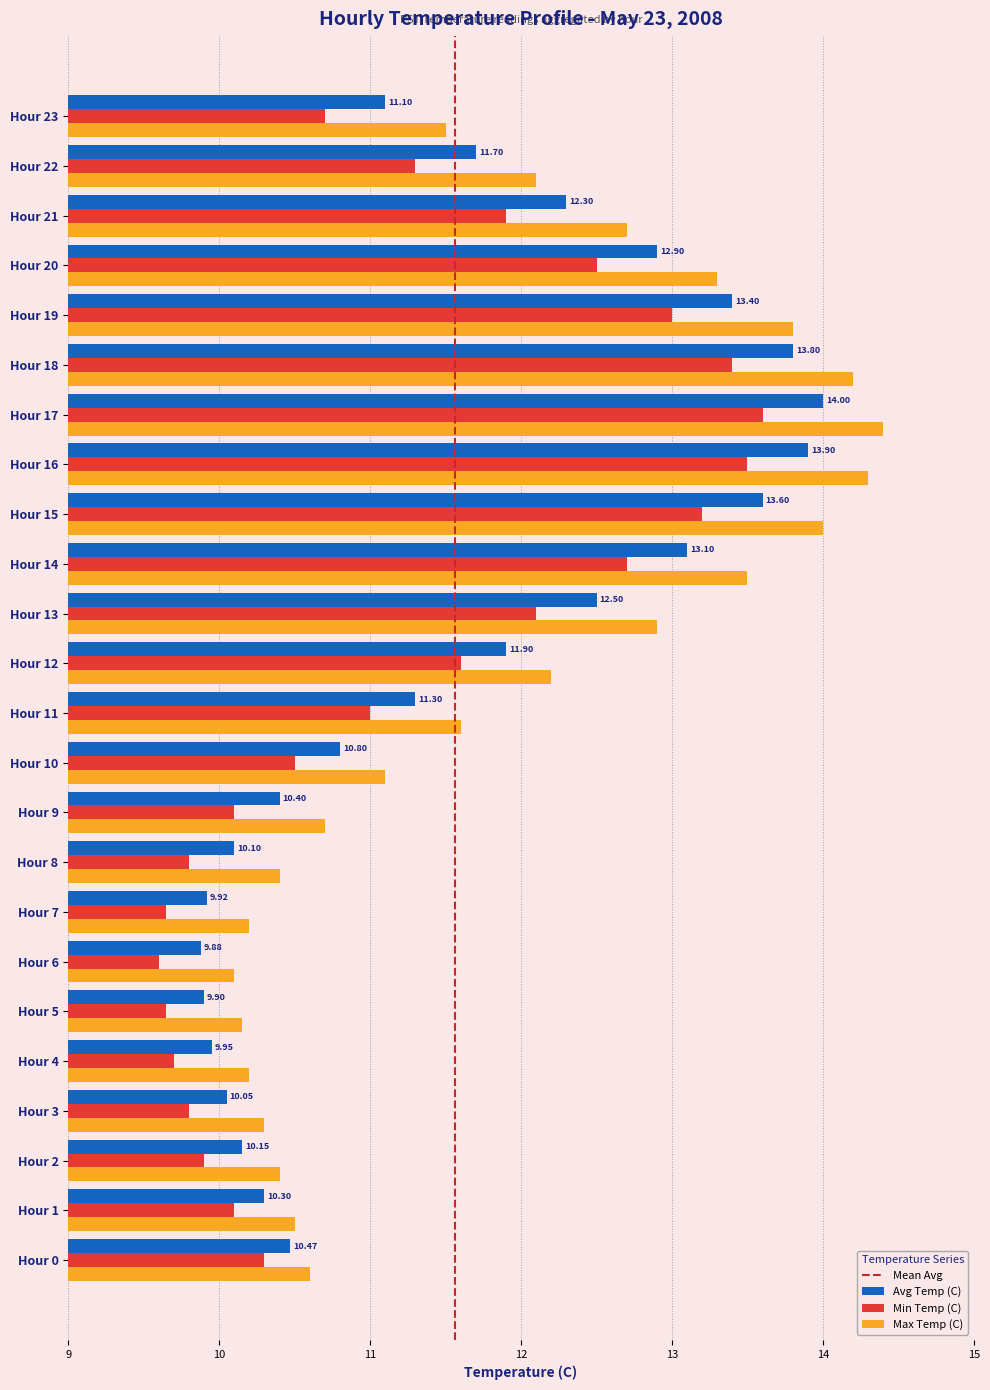

At how many categories does at least one series exceed 11?

14